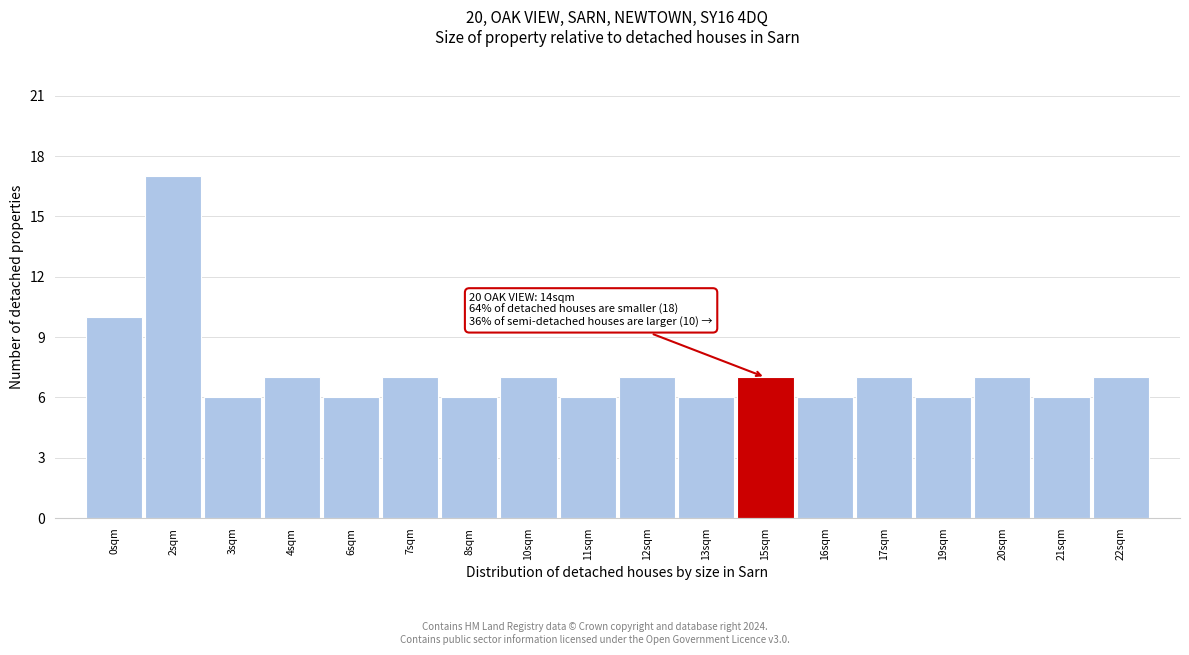

Reading left to right, what are all the values shown in this chart?

10	17	6	7	6	7	6	7	6	7	6	7	6	7	6	7	6	7